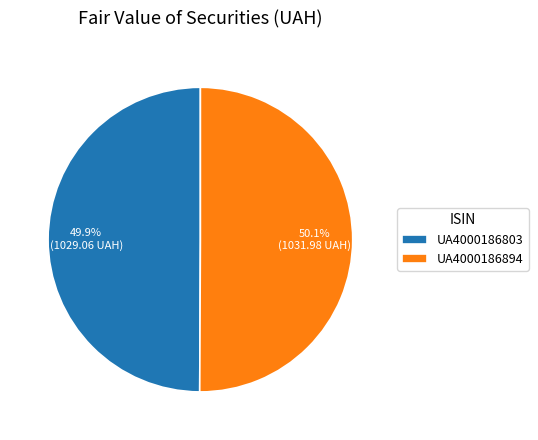

Does any single category account for the majority?

Yes